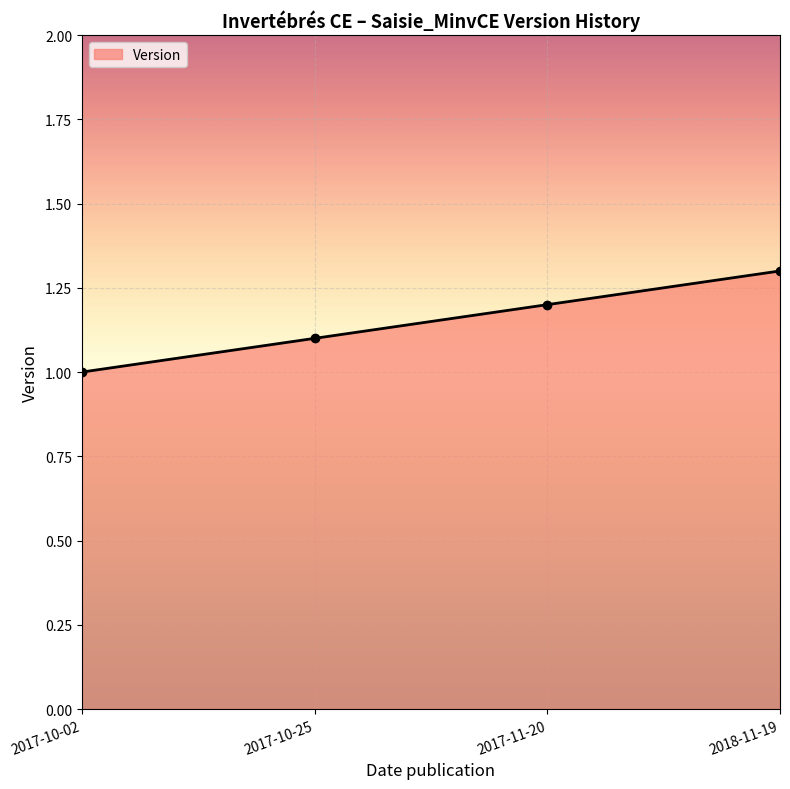

What is the sum of the values at 2017-11-20 and 2017-10-02?

2.2